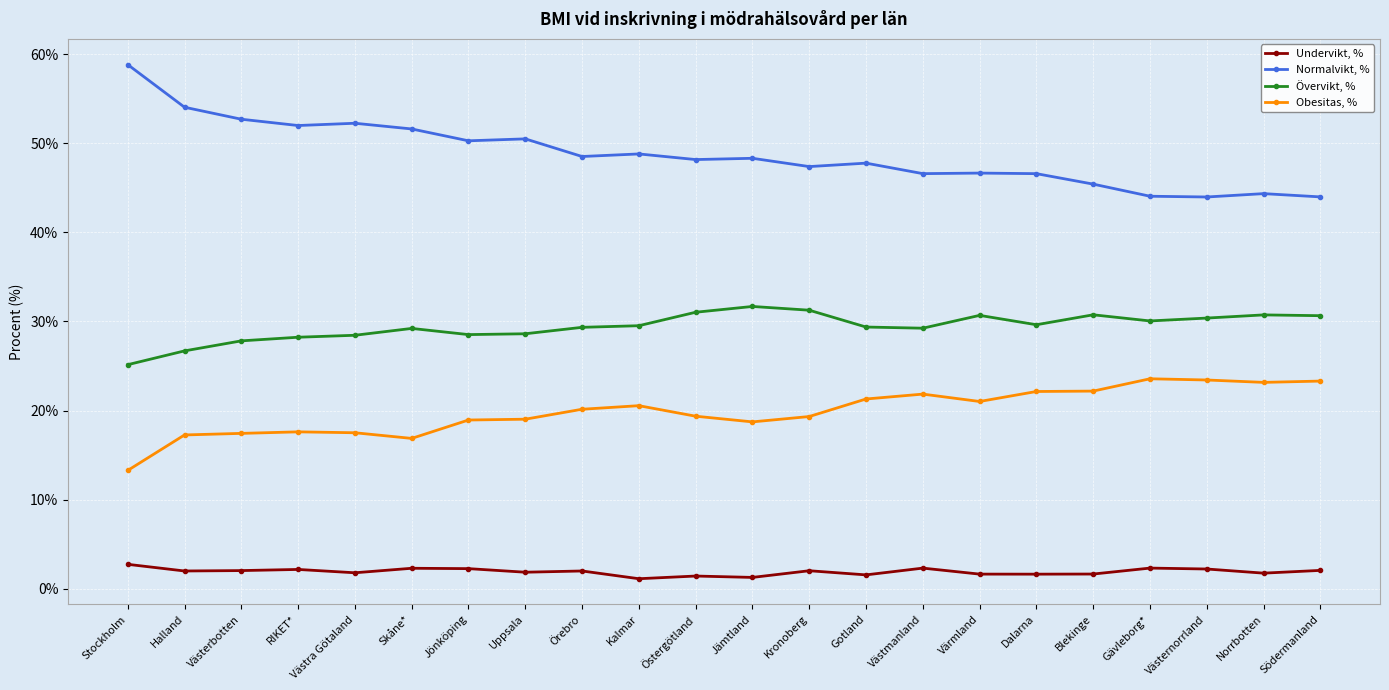

At which category does the chart reach its peak across all series?

Stockholm